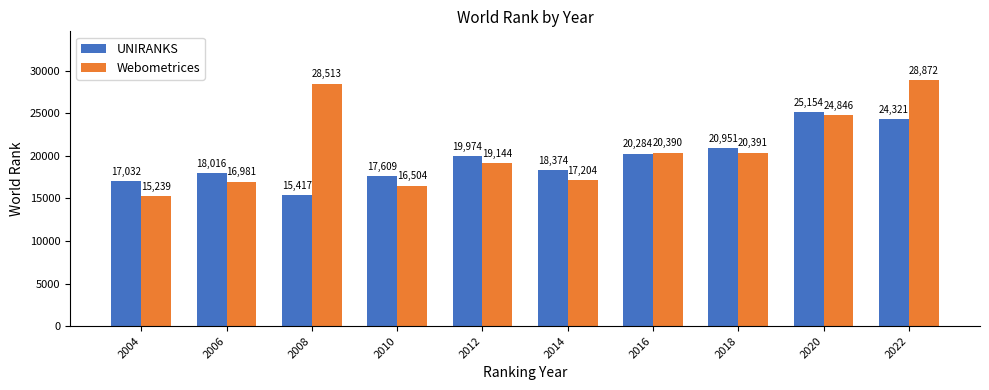

How many bars are there in total?

20